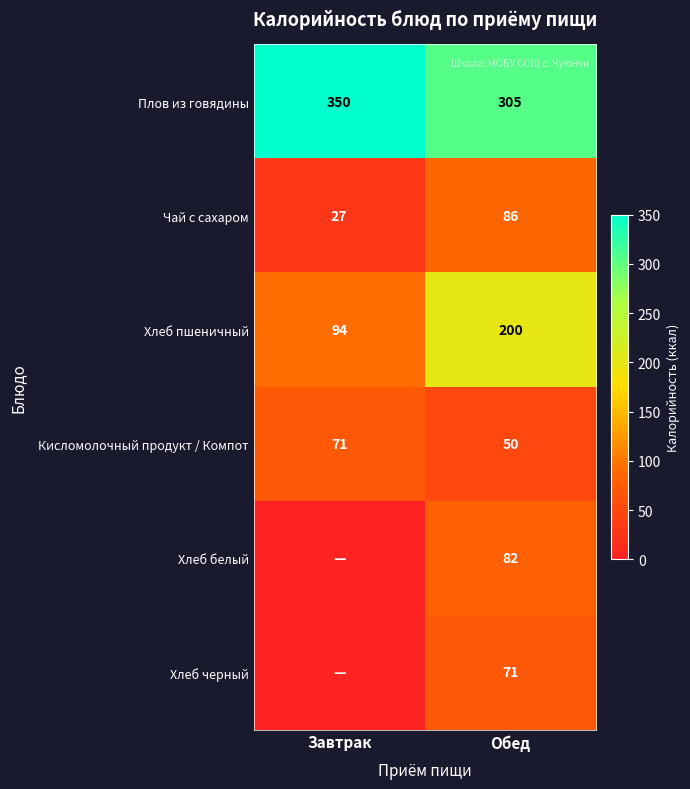

Count the number of data series in this chart.

6